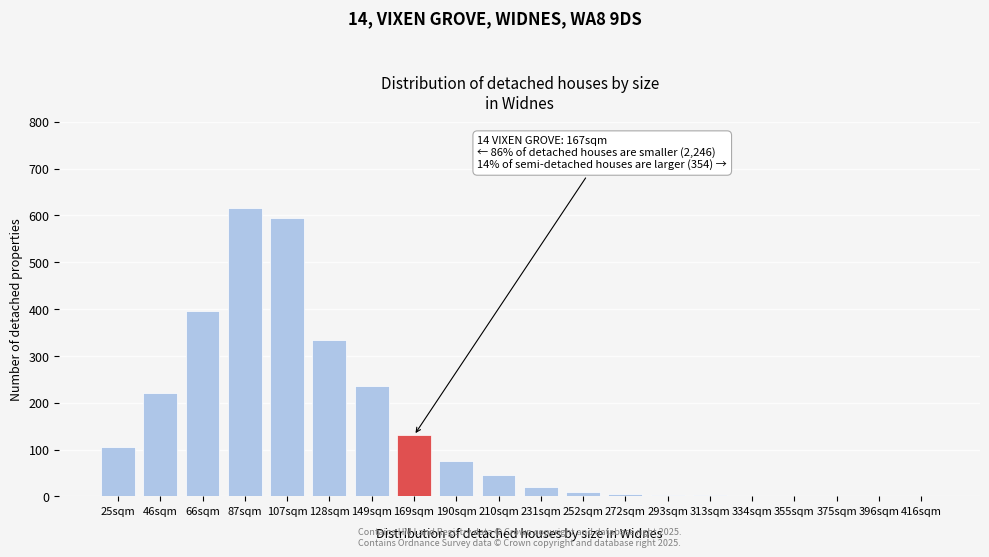

Which category has the highest value across all series?

87sqm